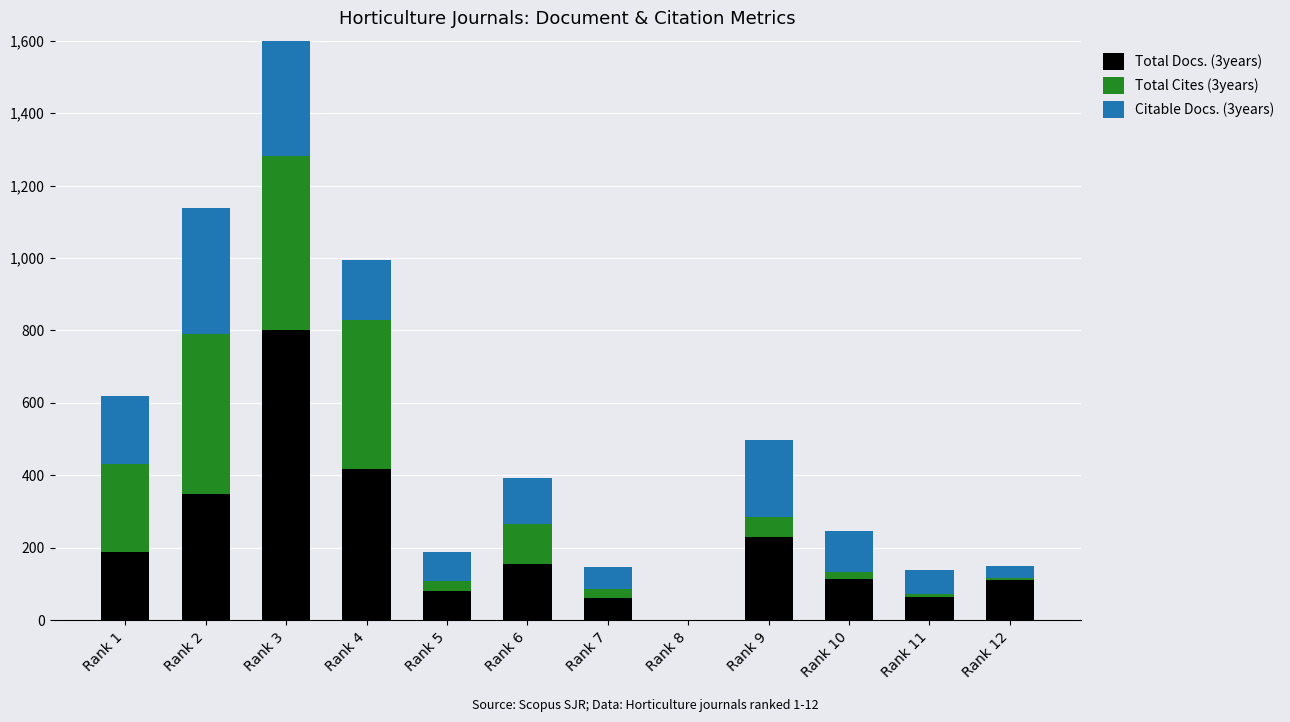

What is the difference between the maximum and minimum values in the Total Docs. (3years) series?

802